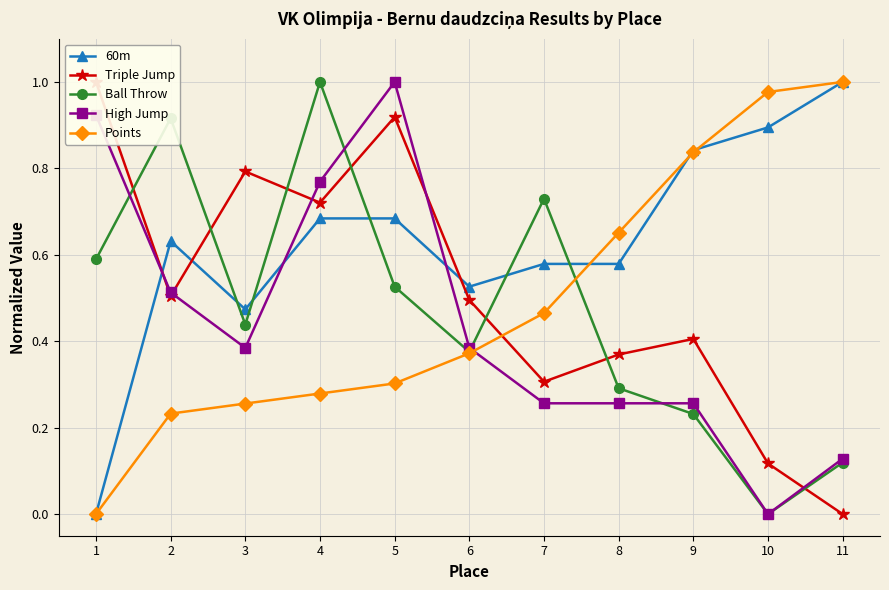

How many interior local valleys does the Ball Throw series have?

3